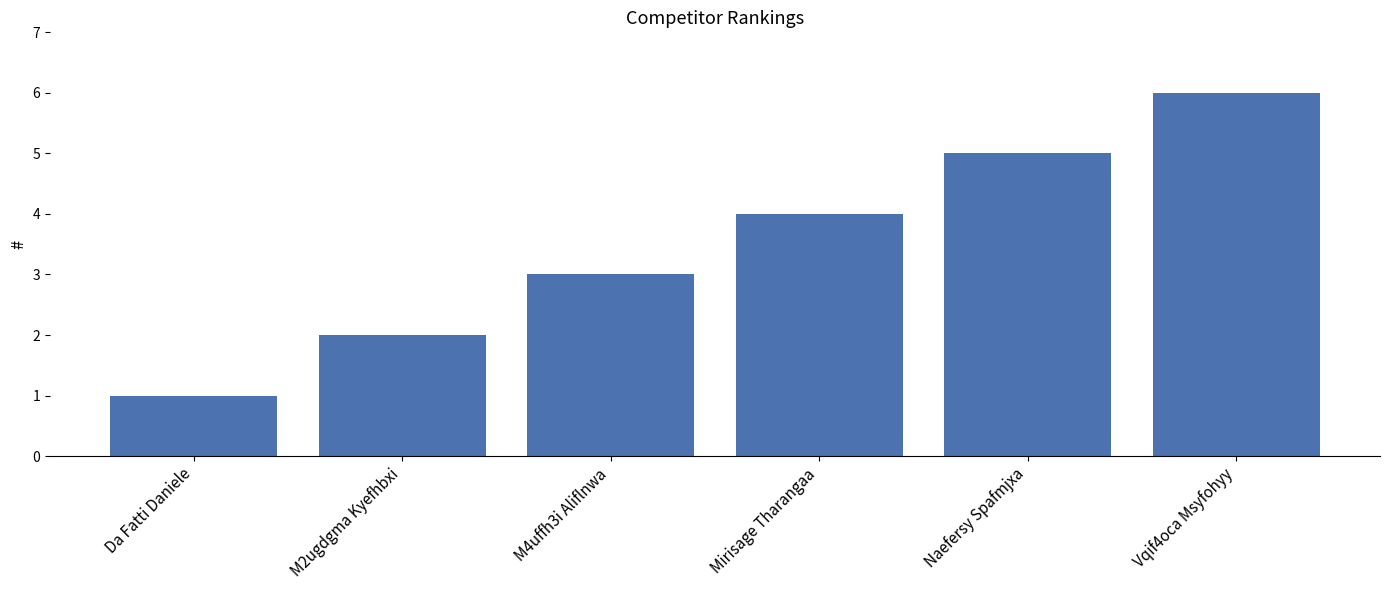

Rank the categories by value from lowest to highest.

Da Fatti Daniele, M2ugdgma Kyefhbxi, M4uffh3i Aliflnwa, Mirisage Tharangaa, Naefersy Spafmjxa, Vqif4oca Msyfohyy